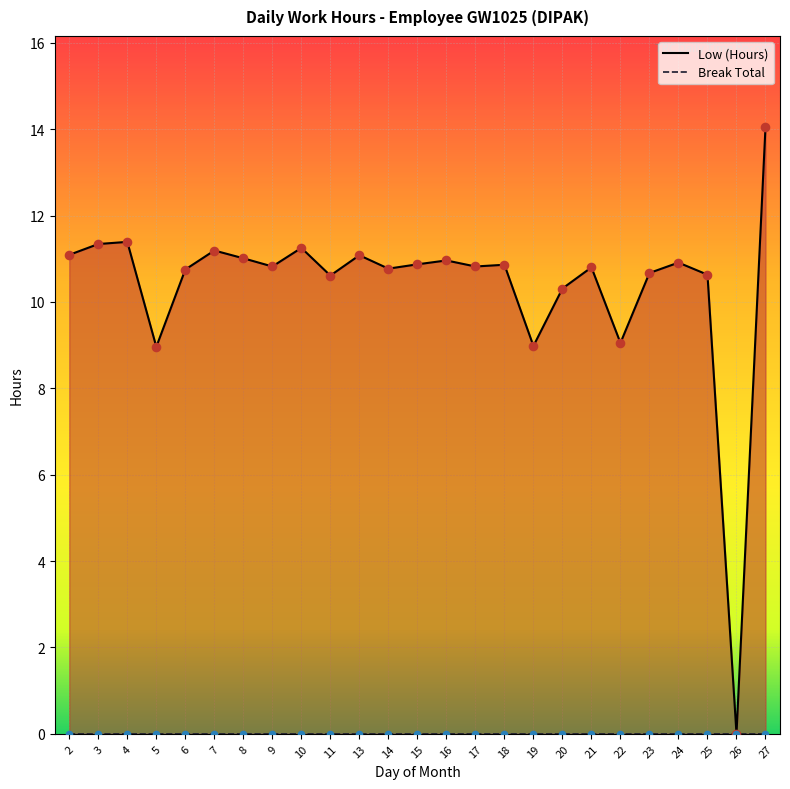

What is the change in value from 2 to 15?

-0.2